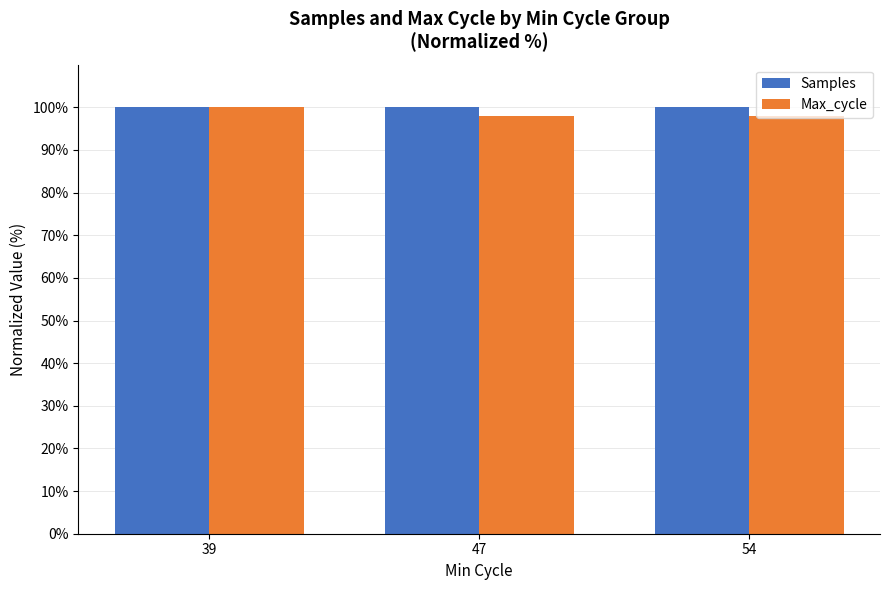

What is the total value across all series at 54?

198.0